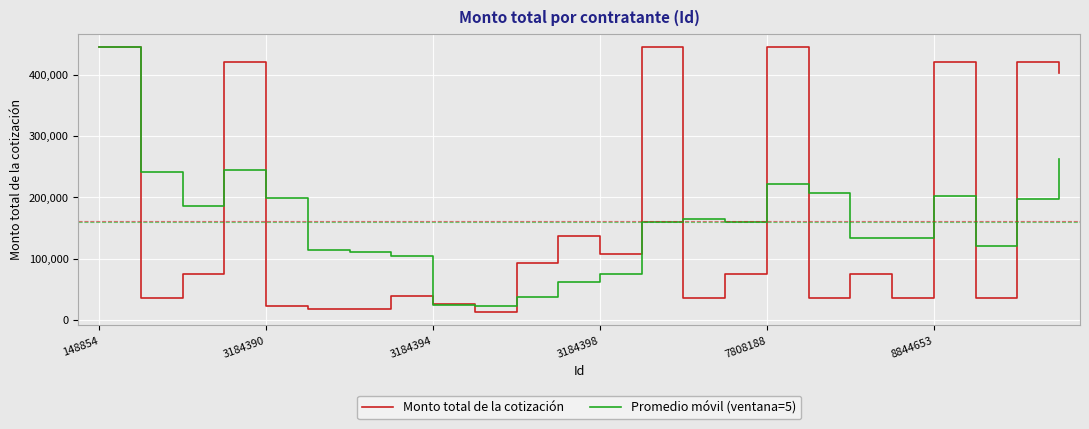

What is the highest value of the Monto total de la cotización series?

445200.0